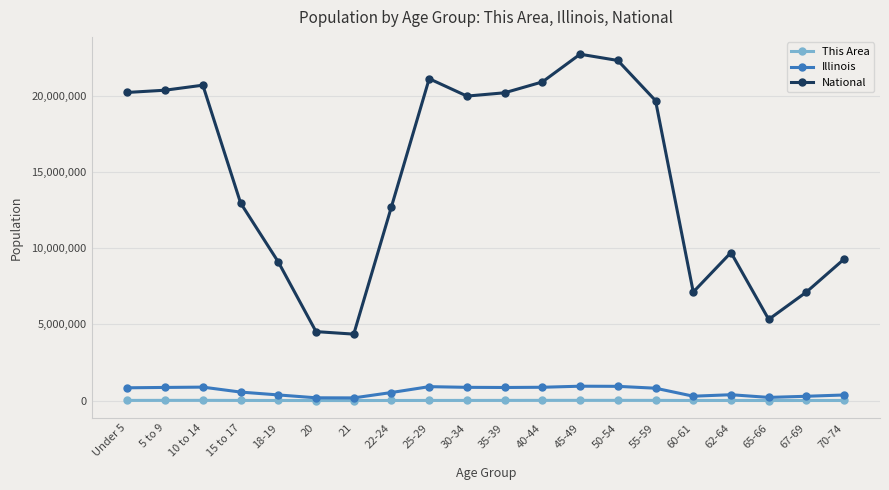

How many data points in National are less than 19664805?

10